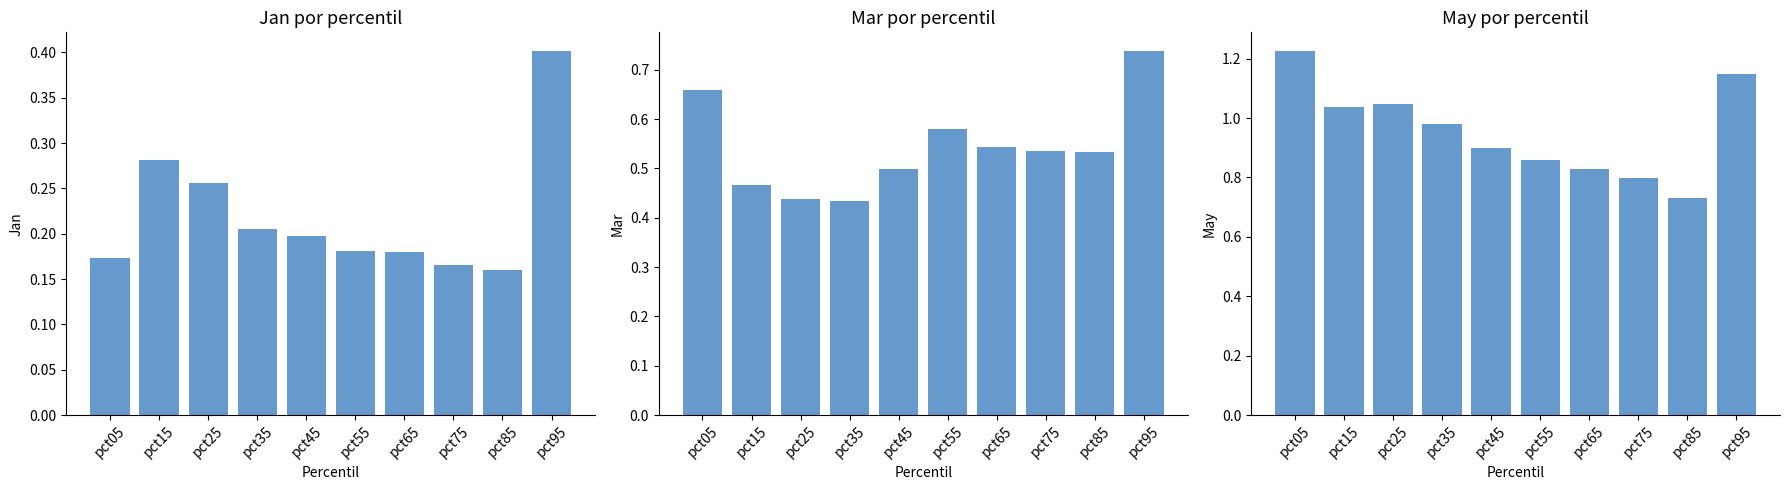

What are all the series names shown in the legend?

Jan, Mar, May